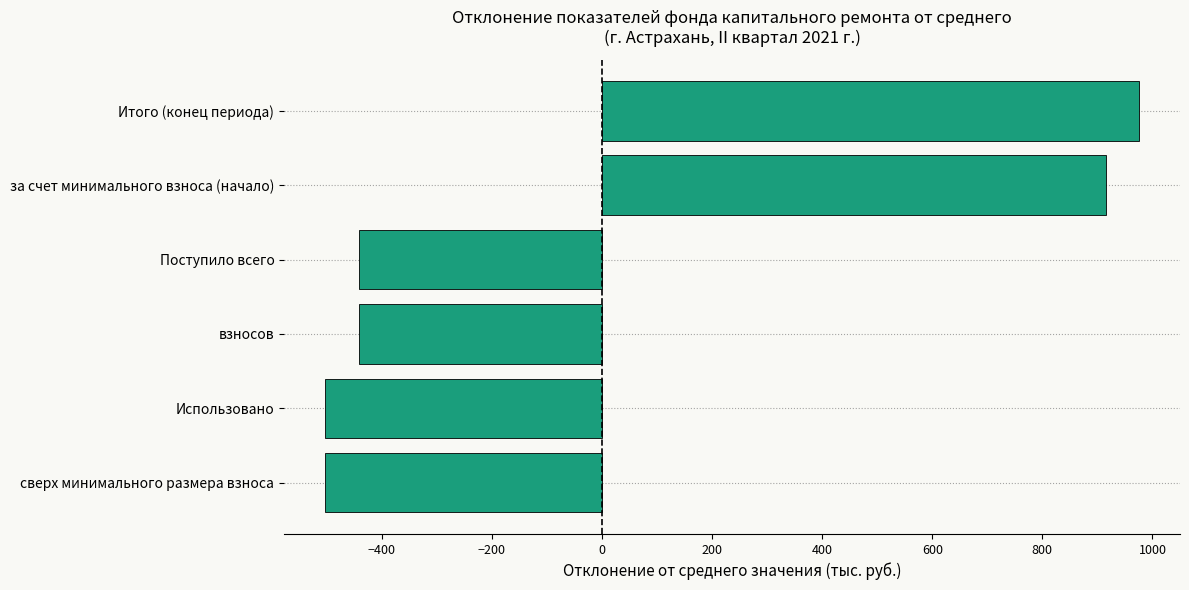

What is the smallest value displayed?

-503.3